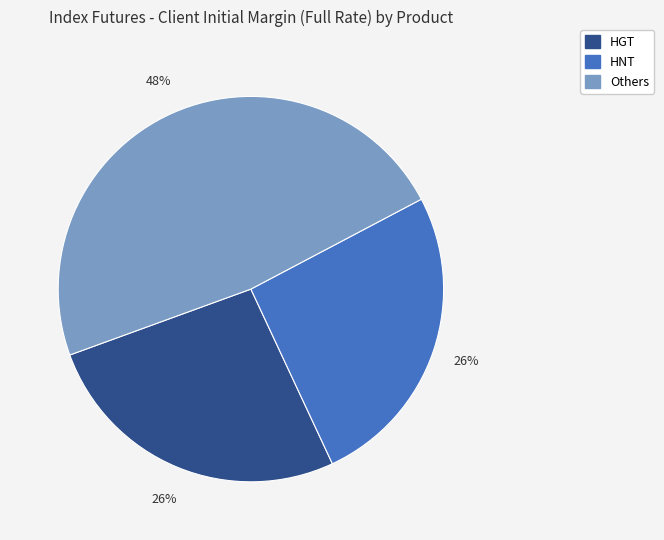

To the nearest percent, what is the difference between the largest and smallest slice percentages?

22%